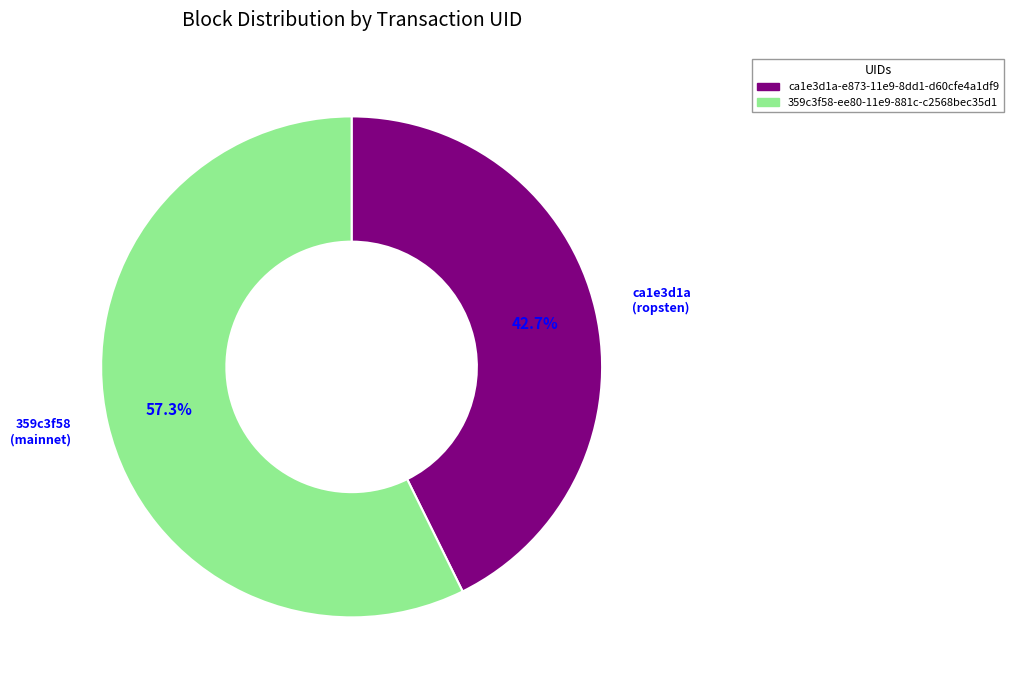

To the nearest percent, what is the difference between the 359c3f58-ee80-11e9-881c-c2568bec35d1 and ca1e3d1a-e873-11e9-8dd1-d60cfe4a1df9 slice percentages?

15%